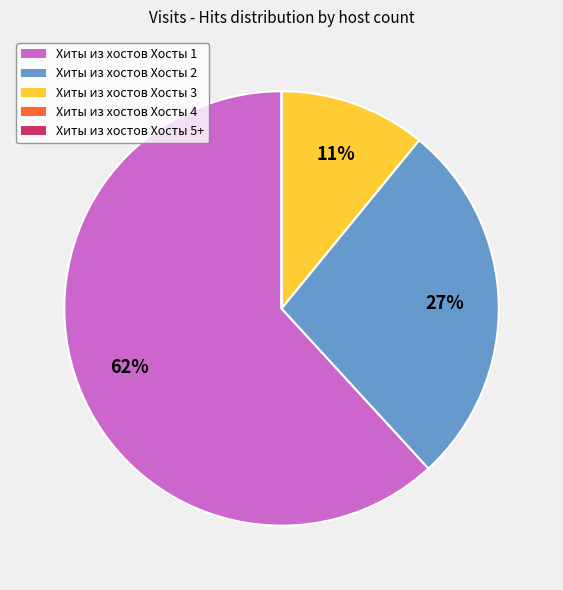

What is the ratio of the value at Хиты из хостов Хосты 3 to the value at Хиты из хостов Хосты 2?

0.4